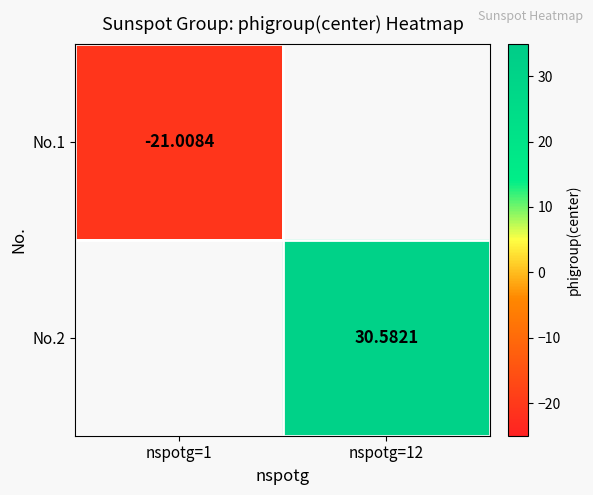

How many series are shown in this chart?

2